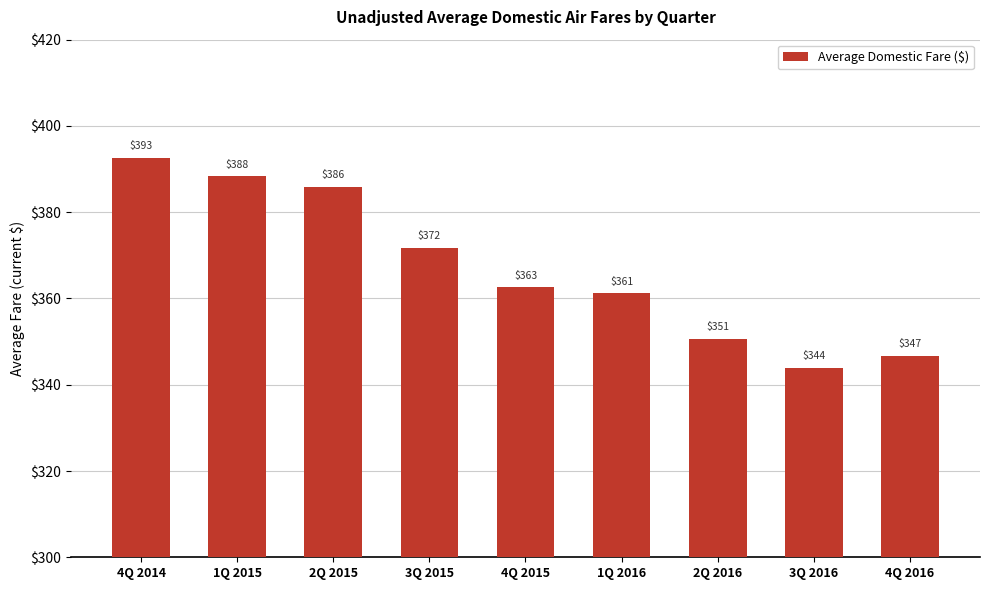

What is the ratio of the value at 3Q 2015 to the value at 2Q 2015?

1.0